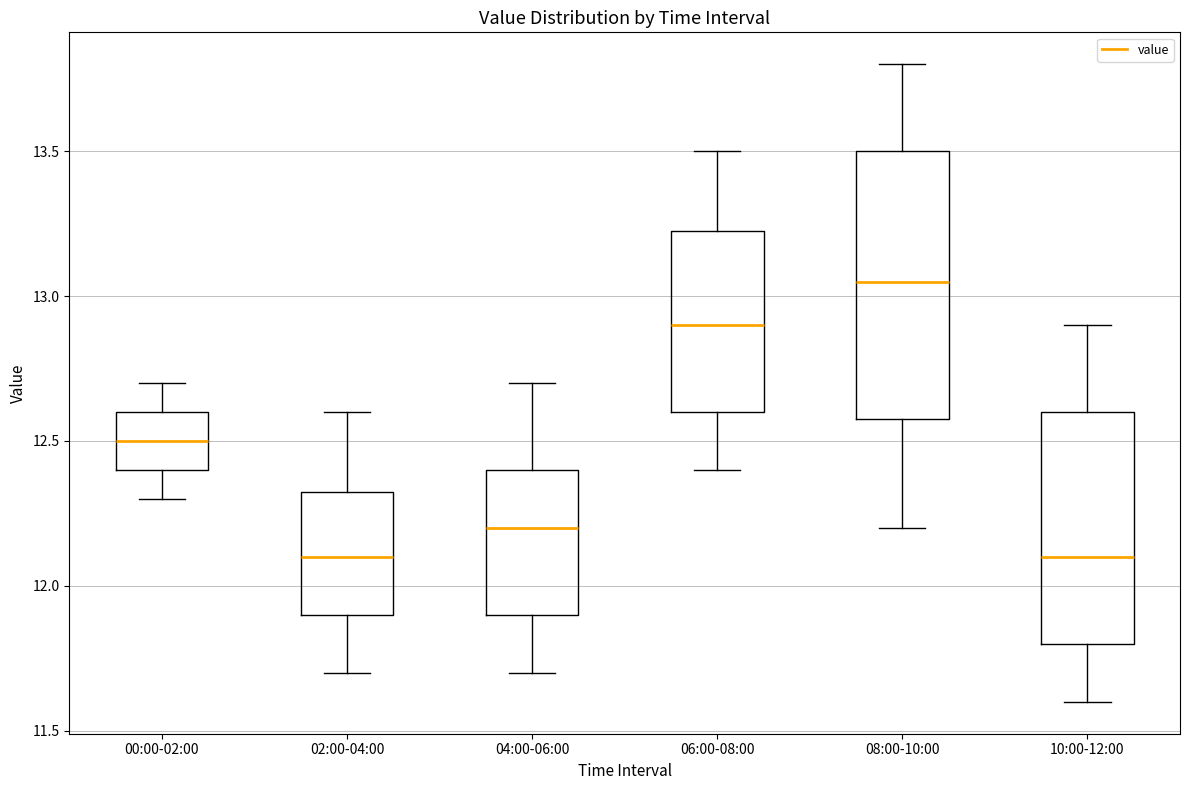

Reading left to right, transcribe this box plot: for each box, give where its median line is, the range the box spans, and where its two whiskers end, as read against the y-axis. The values are not printed on the chart, so give them approximately, as read against the axis.

00:00-02:00: median 12.50, box 12.40 to 12.60, whiskers 12.30 to 12.70
02:00-04:00: median 12.10, box 11.90 to 12.35, whiskers 11.70 to 12.60
04:00-06:00: median 12.20, box 11.90 to 12.40, whiskers 11.70 to 12.70
06:00-08:00: median 12.90, box 12.60 to 13.25, whiskers 12.40 to 13.50
08:00-10:00: median 13.05, box 12.60 to 13.50, whiskers 12.20 to 13.80
10:00-12:00: median 12.10, box 11.80 to 12.60, whiskers 11.60 to 12.90